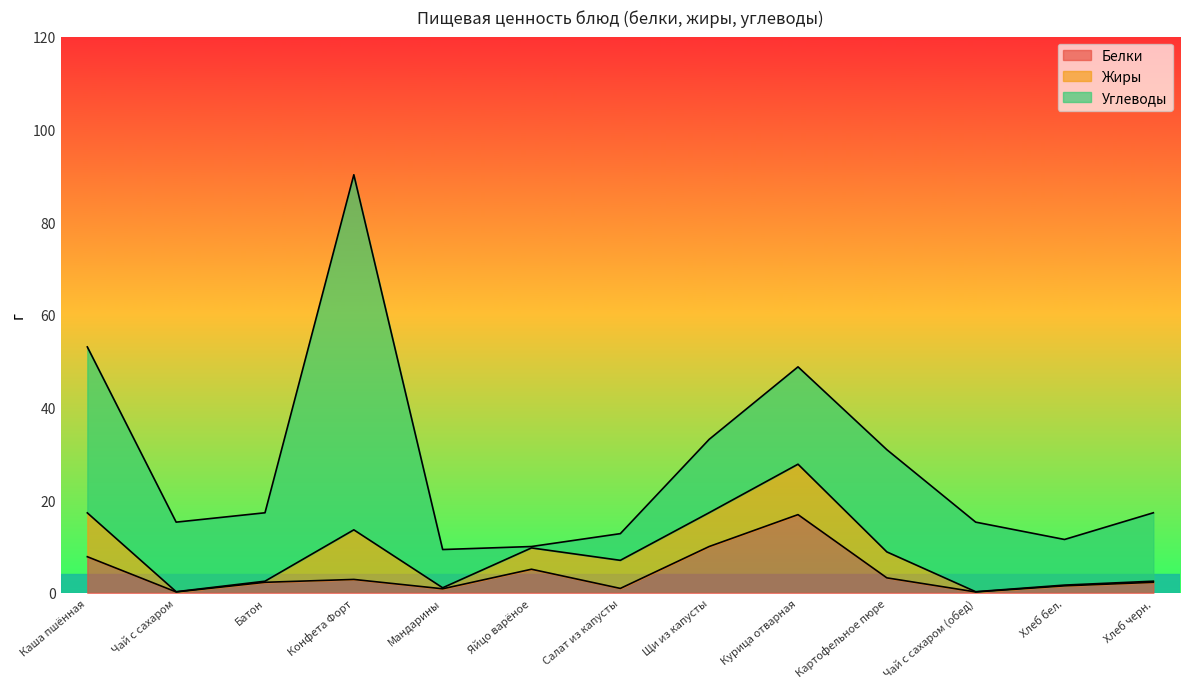

What is the average value of the Углеводы series?

19.6